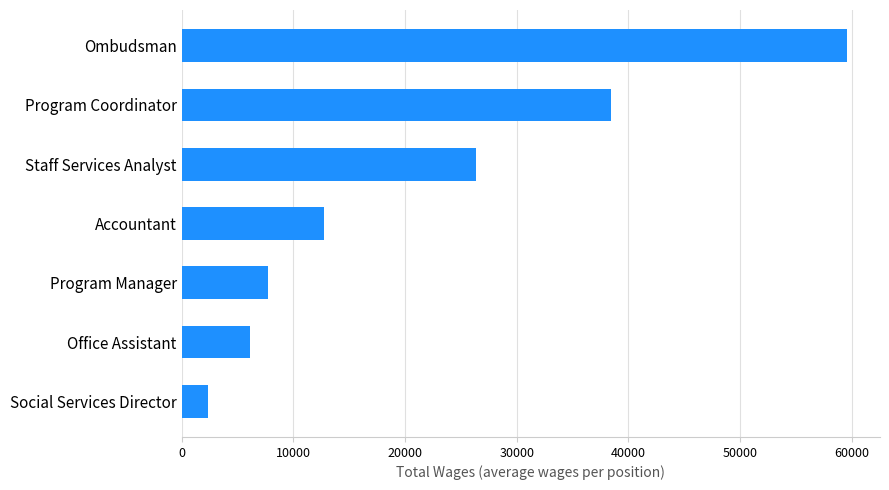

Are the bars grouped side by side (vs. stacked)?

No